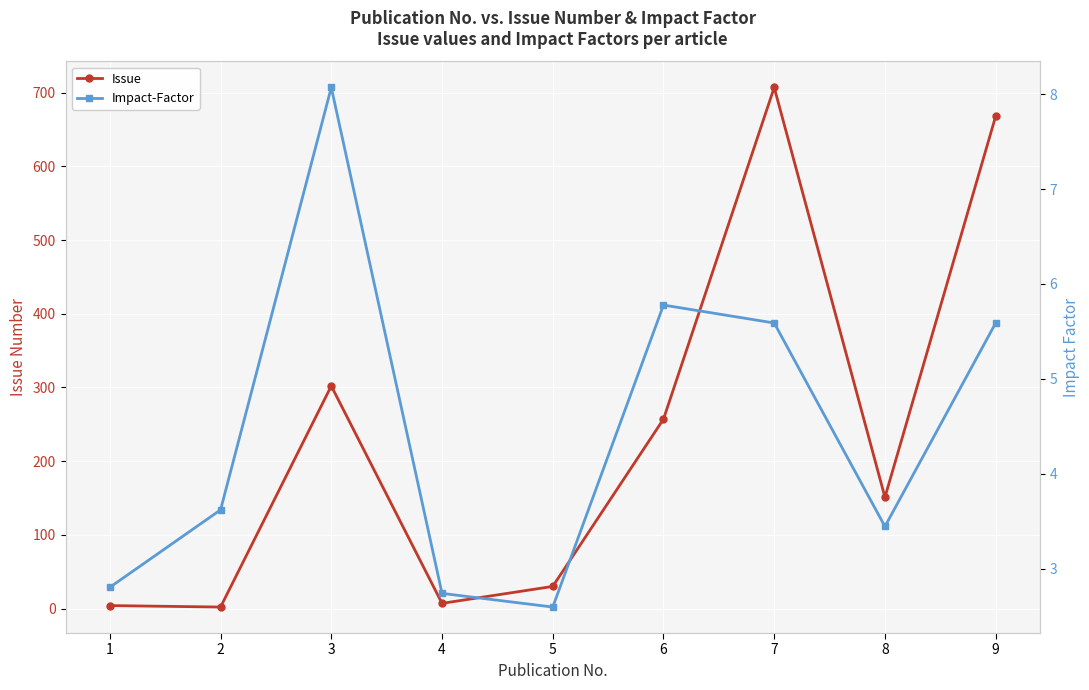

In Issue, how many points are lower than both neighbors (excluding endpoints)?

3